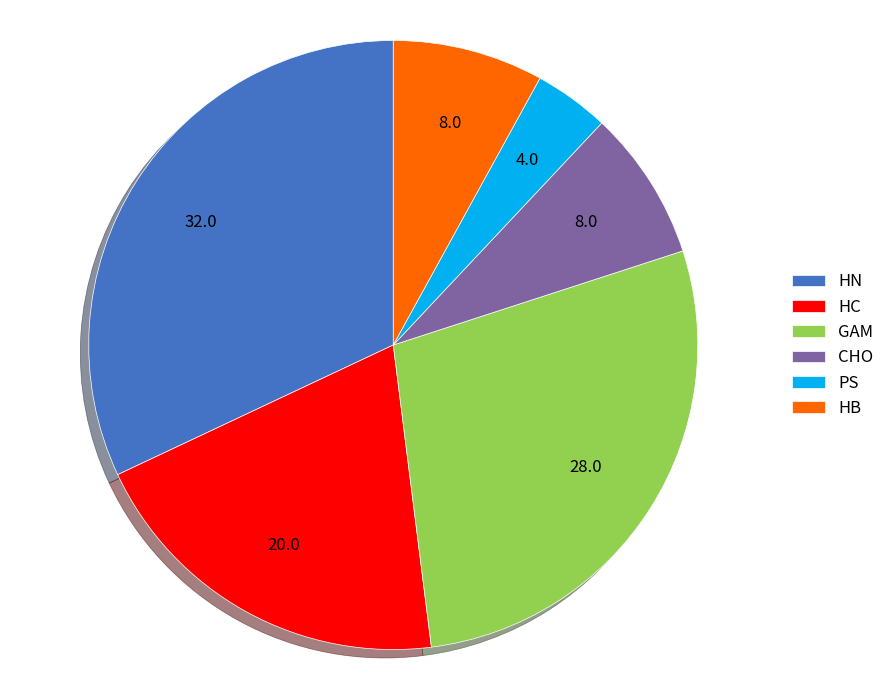

What is the smallest slice in the pie chart?

PS